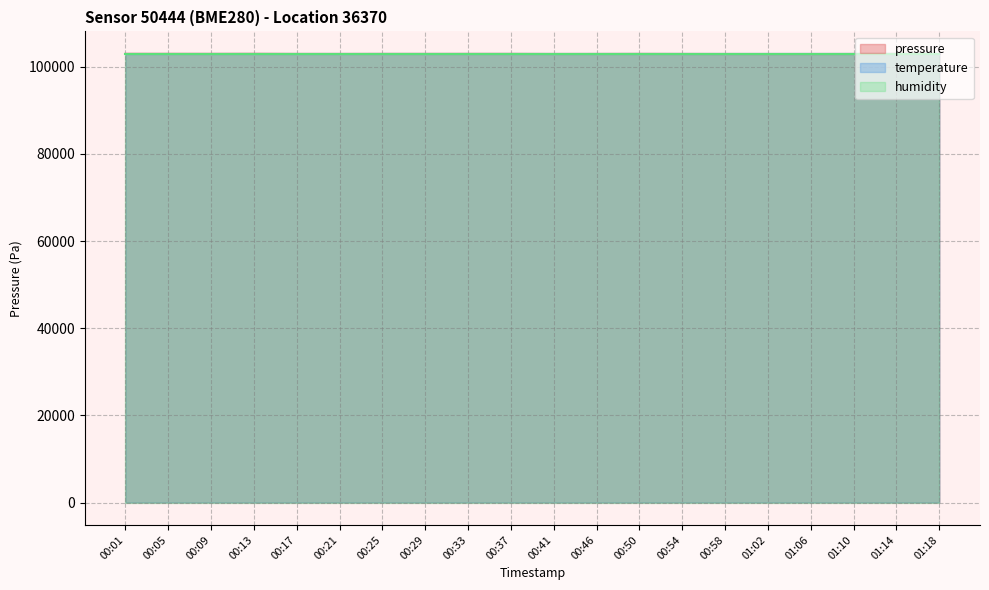

Between 00:21 and 01:14, which series saw the biggest shift?

temperature